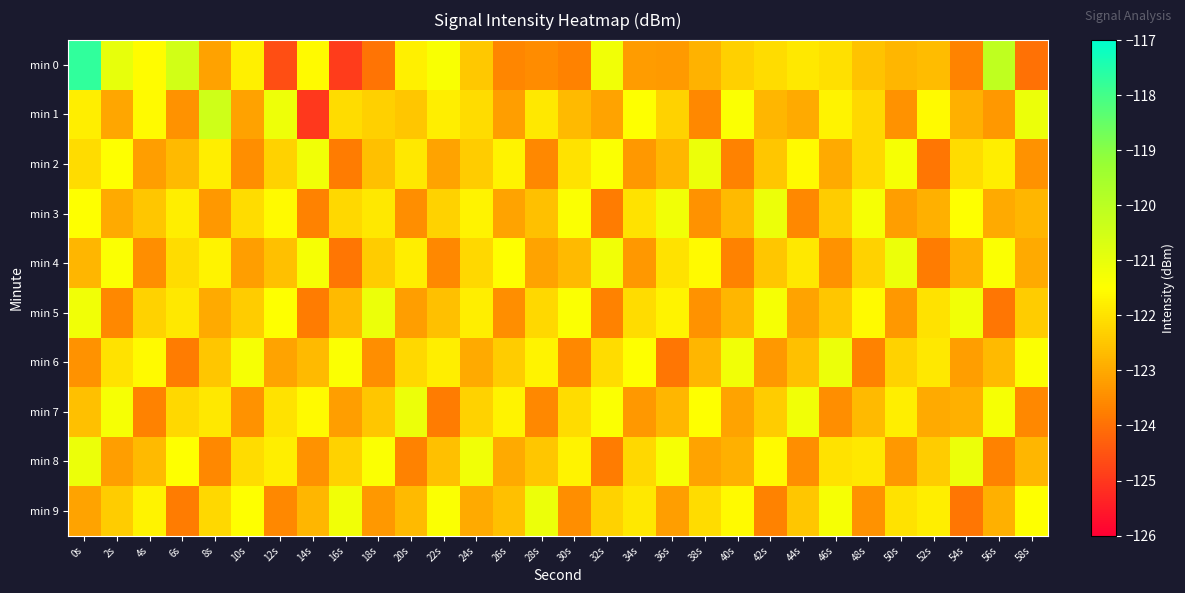

How many data points does each series have?

30